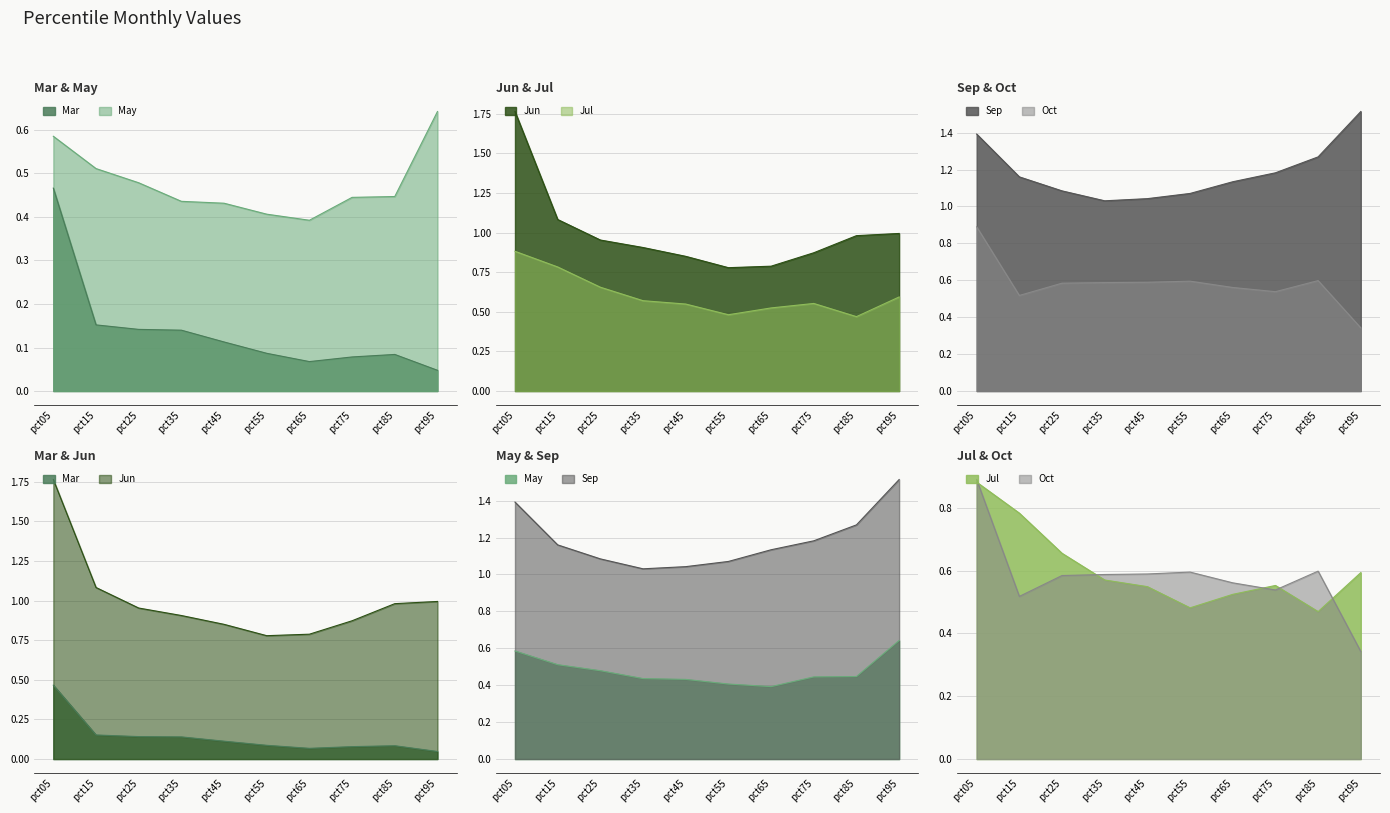

What is the difference between the Oct values at pct15 and pct25?

0.1